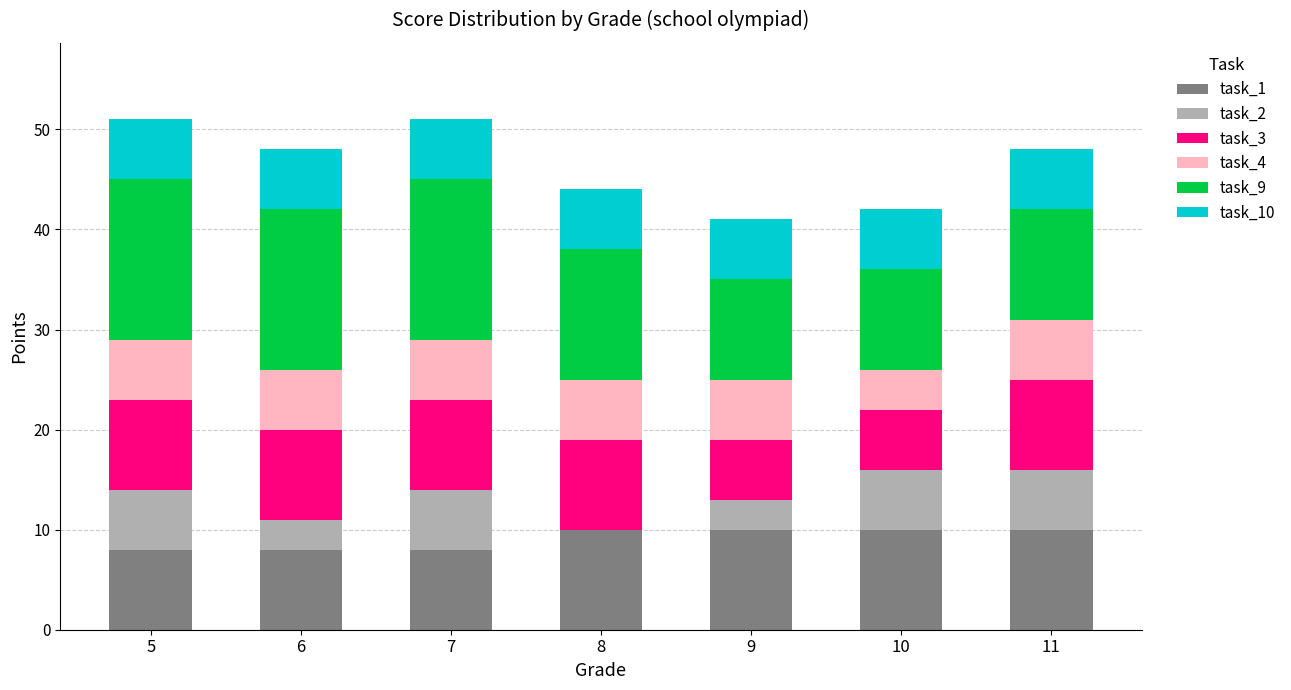

How many categories are shown in the chart?

7